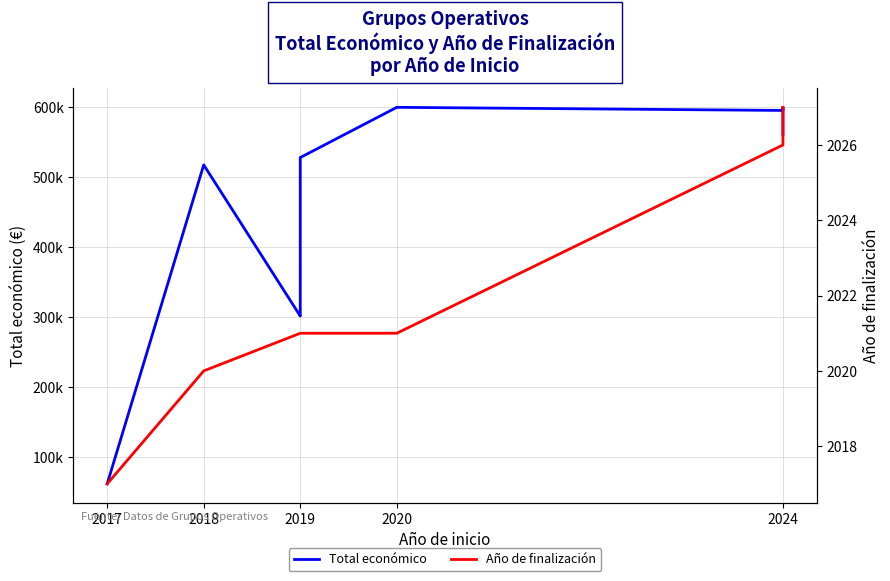

Is this an area chart (filled region under the line)?

No